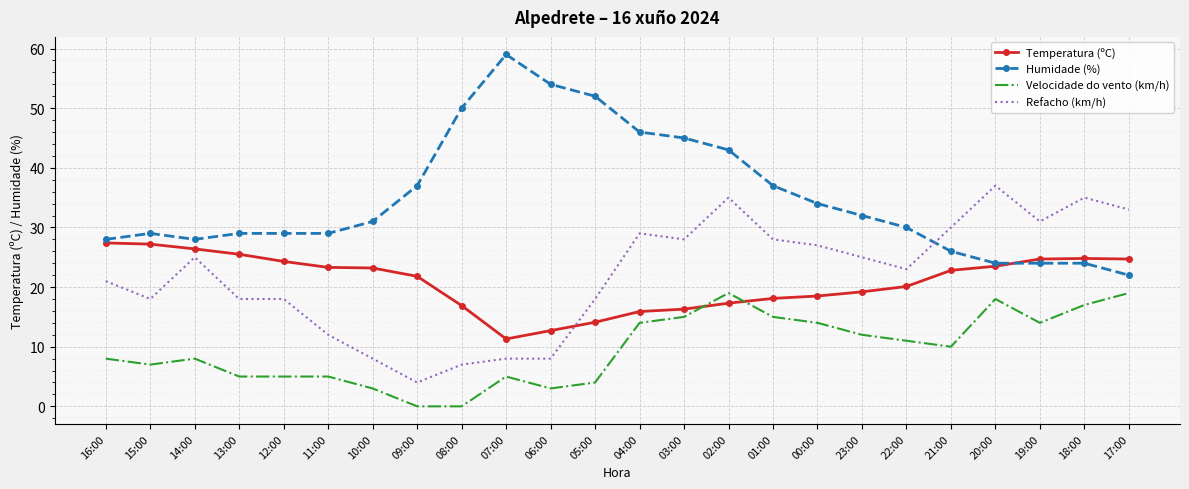

Rank the series at 21:00 from highest to lowest value.

Refacho (km/h), Humidade (%), Temperatura (ºC), Velocidade do vento (km/h)